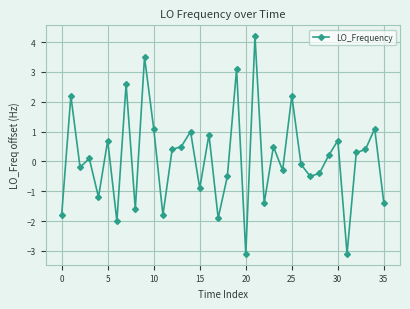

What is the difference between the maximum and second lowest values?

7.3